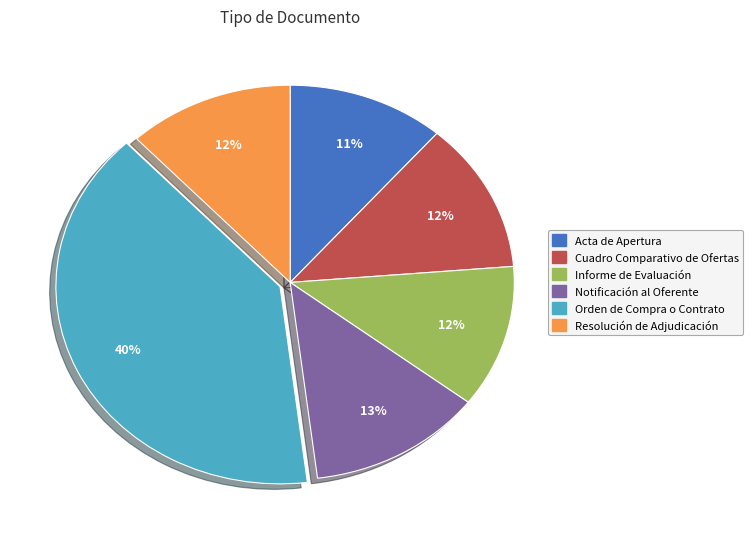

To the nearest percent, what is the combined percentage of Informe de Evaluación and Orden de Compra o Contrato?

52%